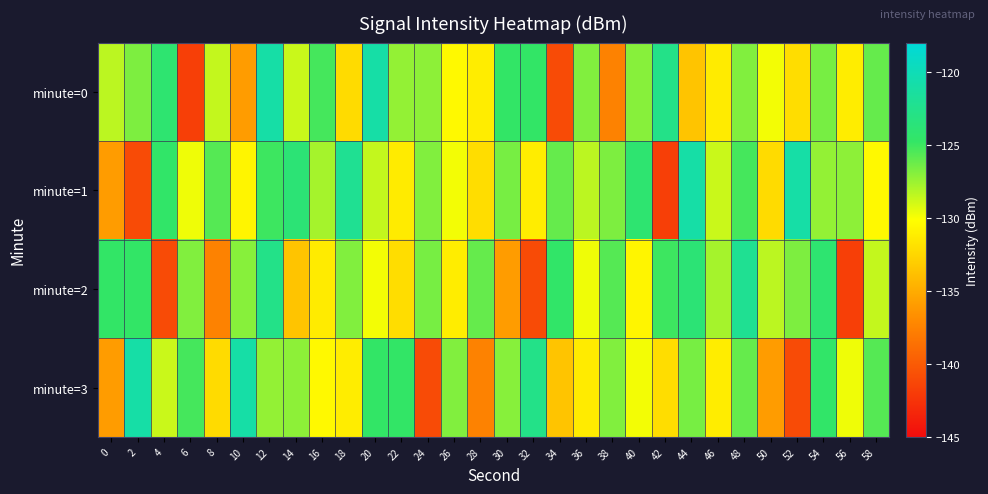

Which category has the lowest value across all series?

6